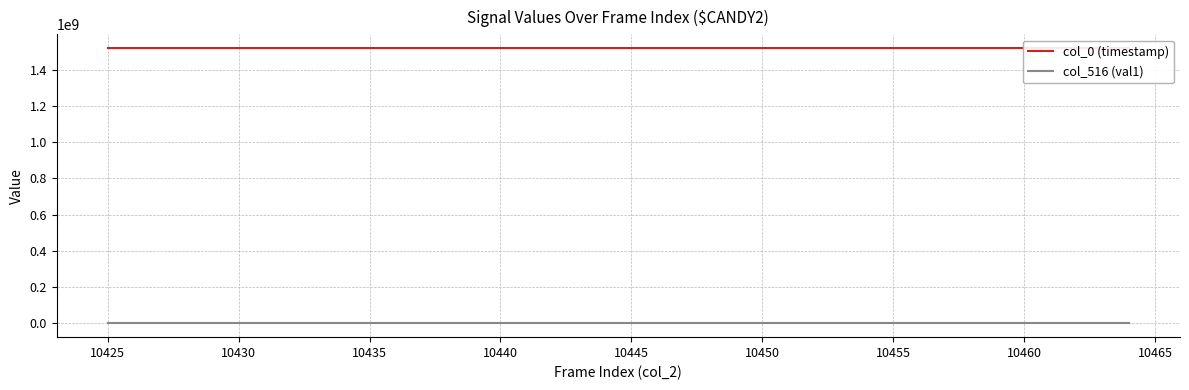

What is the sum of the col_516 (val1) values at 10445 and 10450?

40060.0